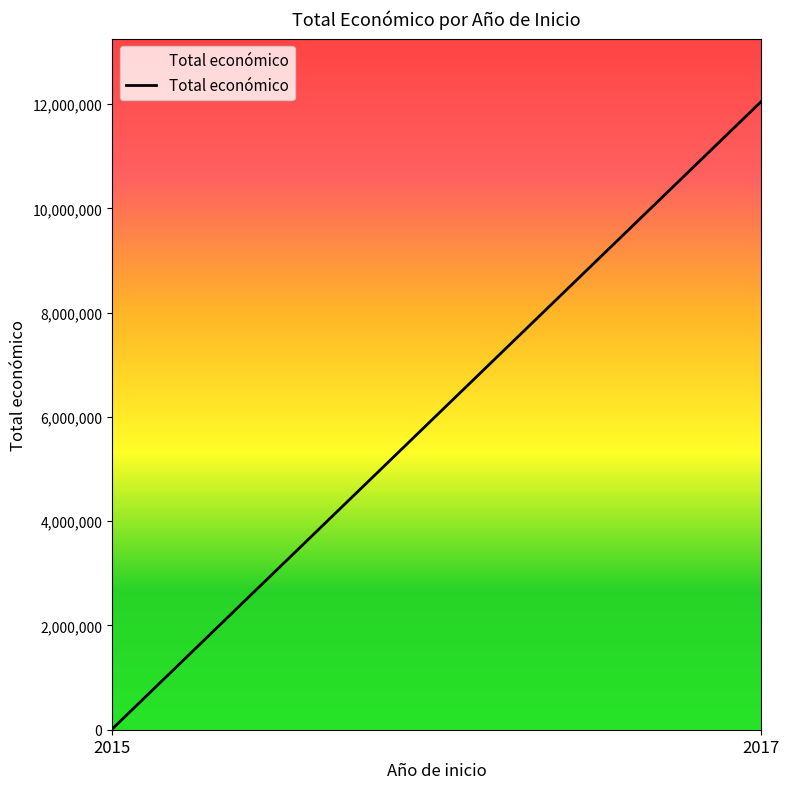

How many categories are shown in the chart?

2